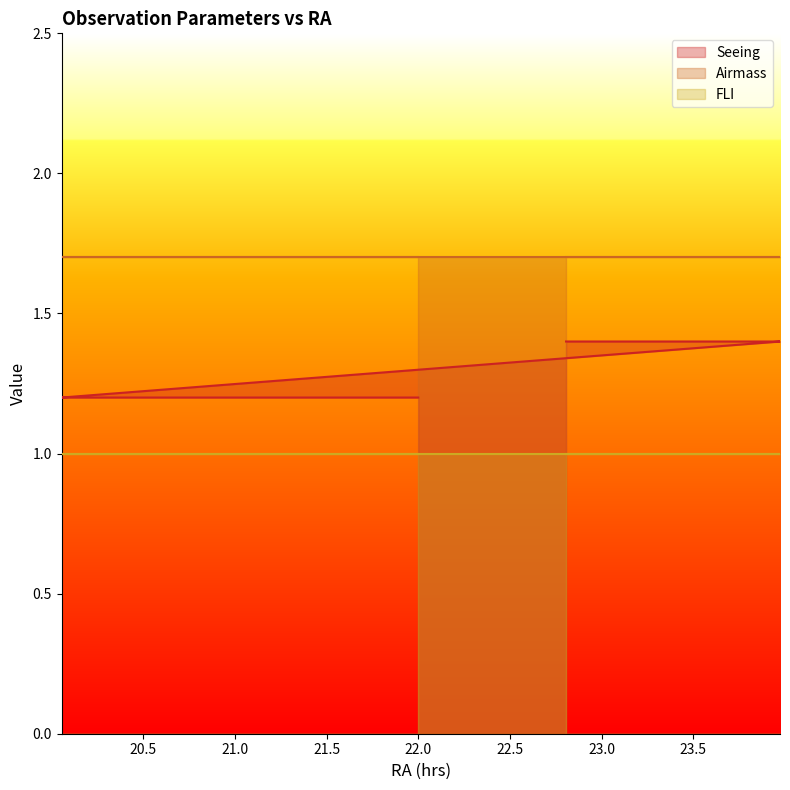

Which series has the largest total across all categories?

Airmass